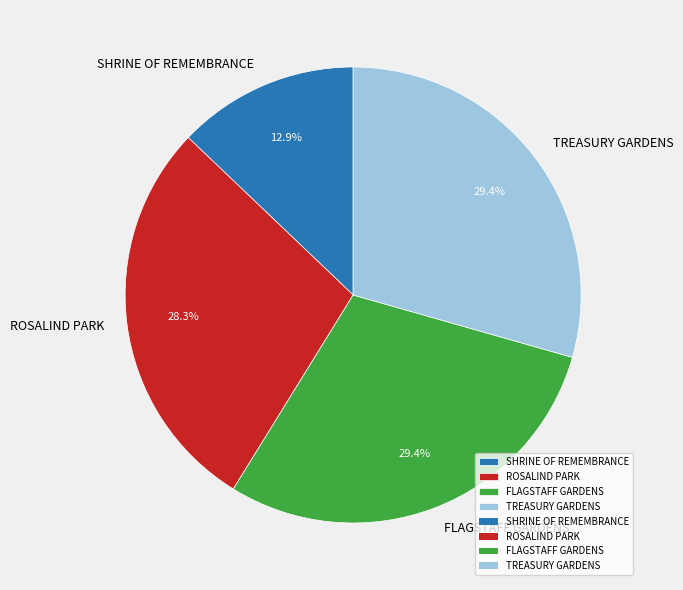

Which category has the smallest portion of the pie?

SHRINE OF REMEMBRANCE